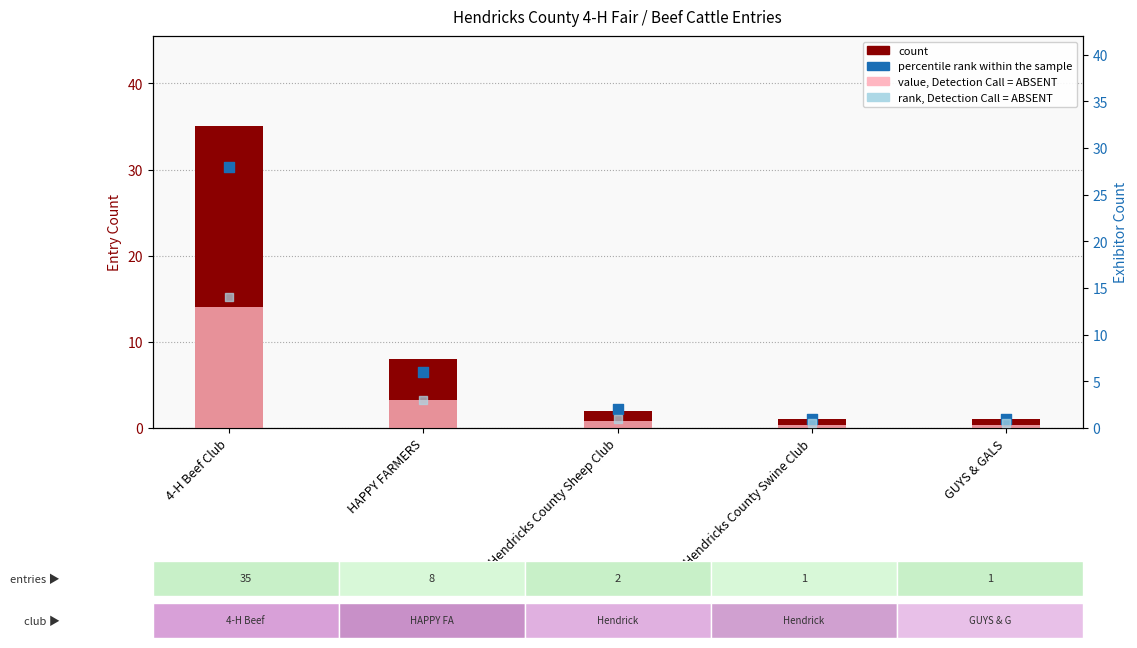

Which series reaches the maximum Y coordinate?

count